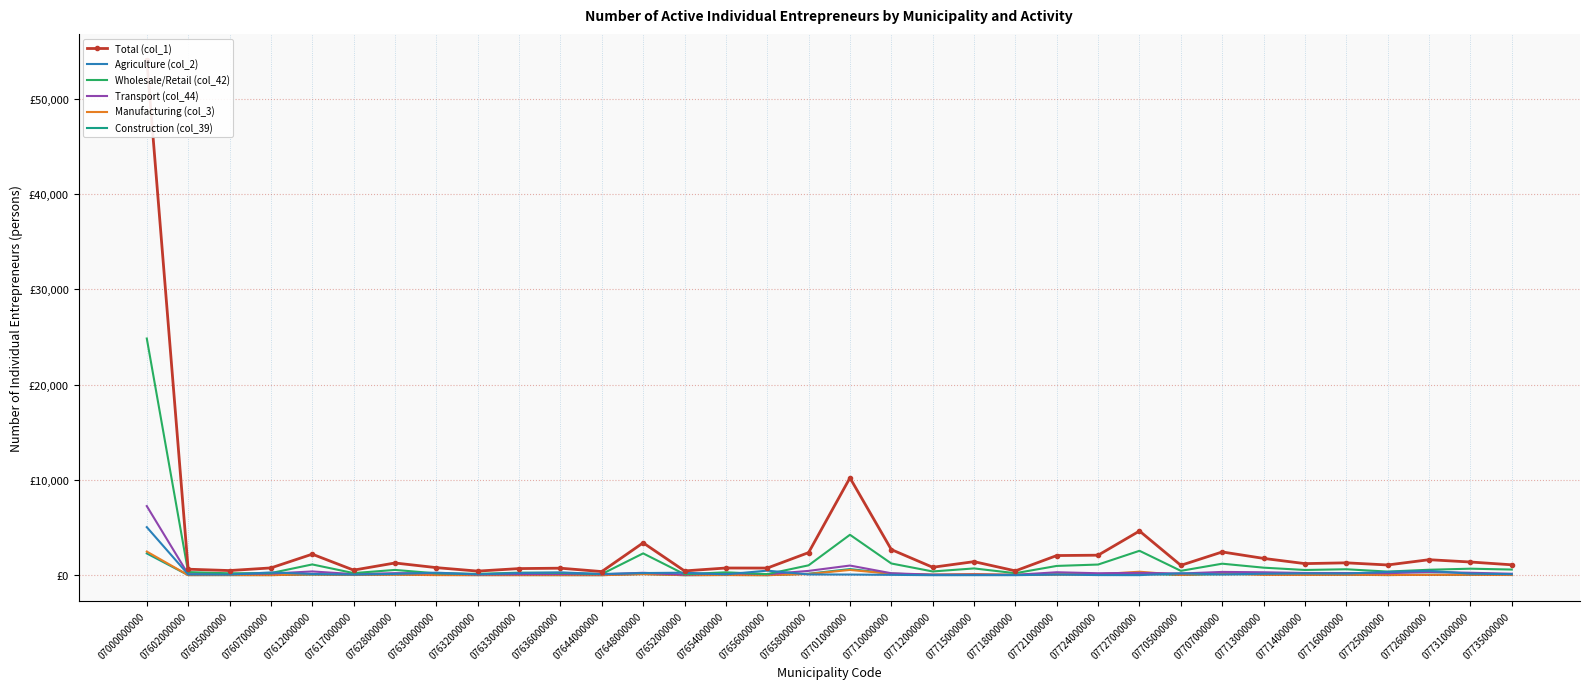

In Wholesale/Retail (col_42), how many points are lower than both neighbors (excluding endpoints)?

11